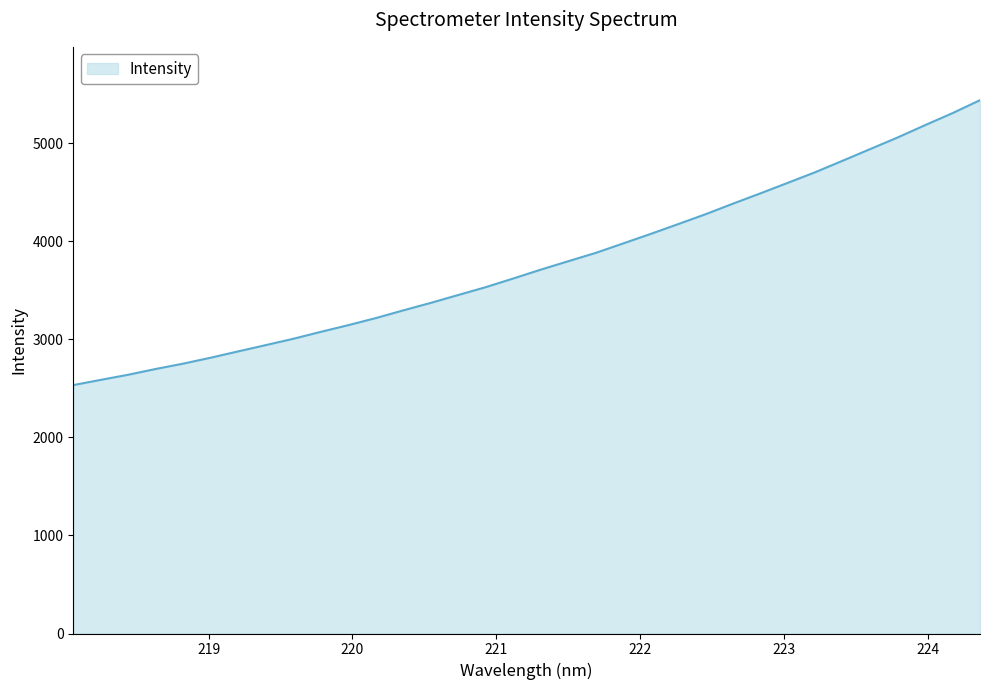

What is the difference between the maximum and minimum values?

2906.1